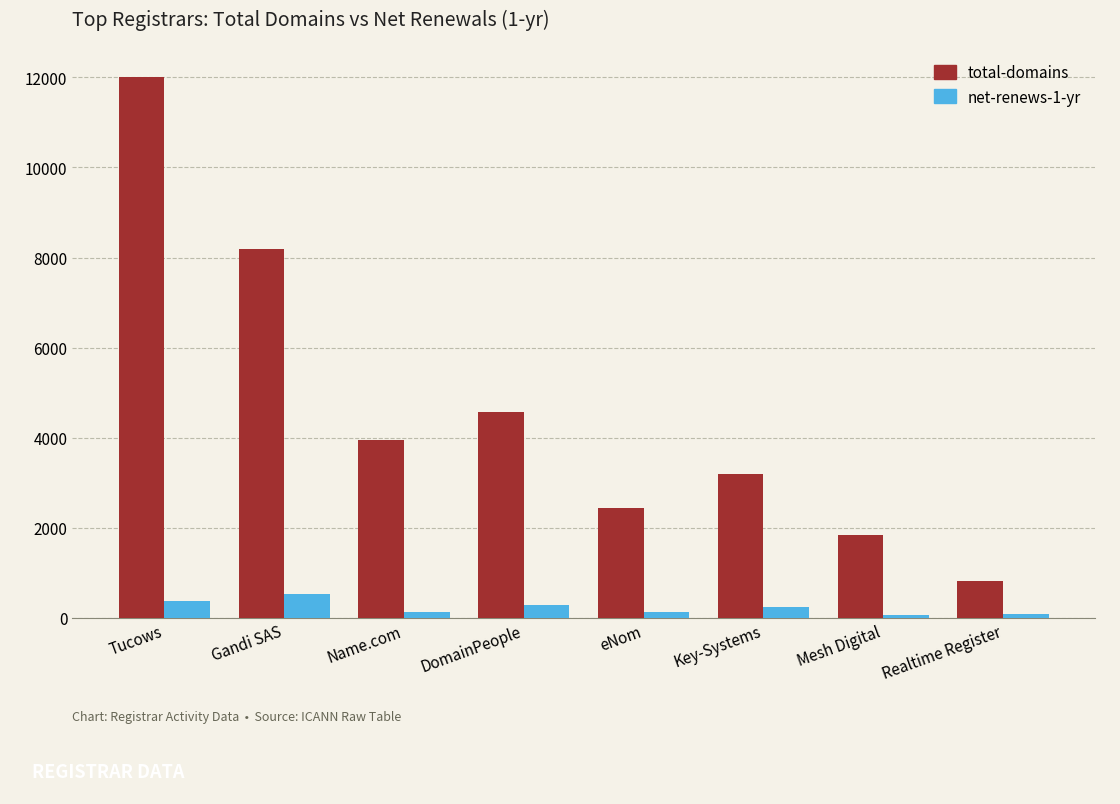

What is the difference between the net-renews-1-yr values at Tucows and eNom?

259